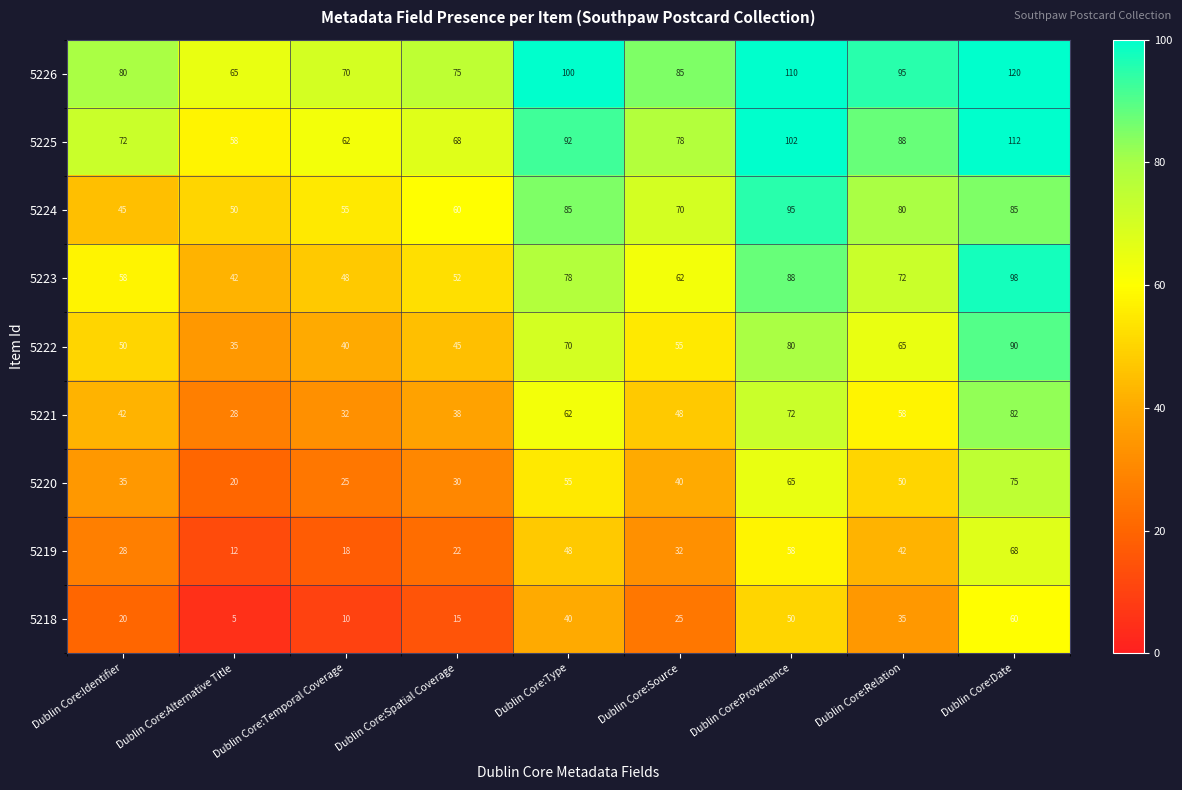

What is the maximum value shown in the chart?

120